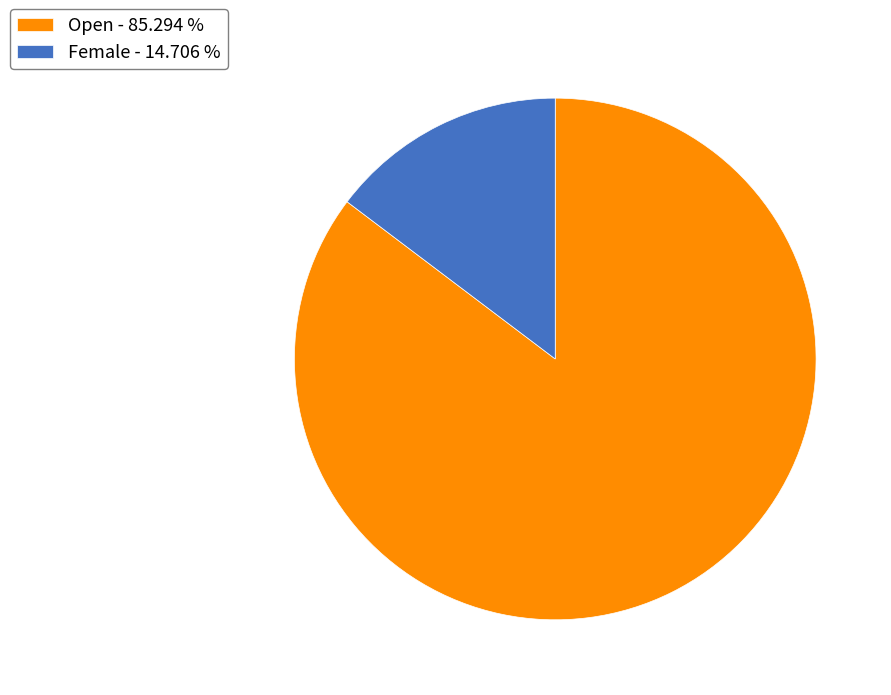

True or false: Female accounts for 15% of the total.

True